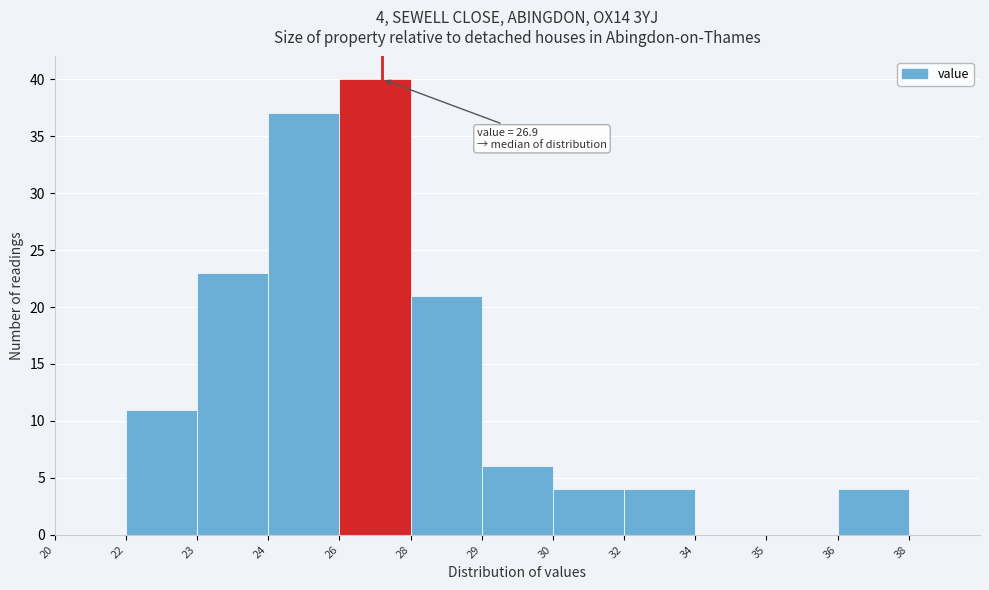

Reading right to left, list all the values displayed in this chart.

38=0	36=4	35=0	34=0	32=4	30=4	29=6	28=21	26=40	24=37	23=23	22=11	20=0